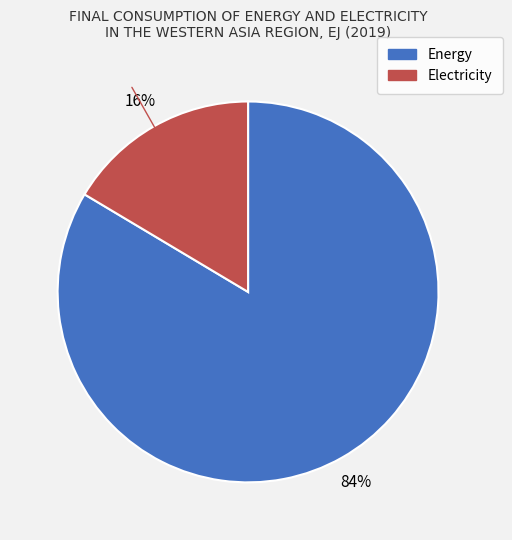

Is there a majority slice in this chart?

Yes